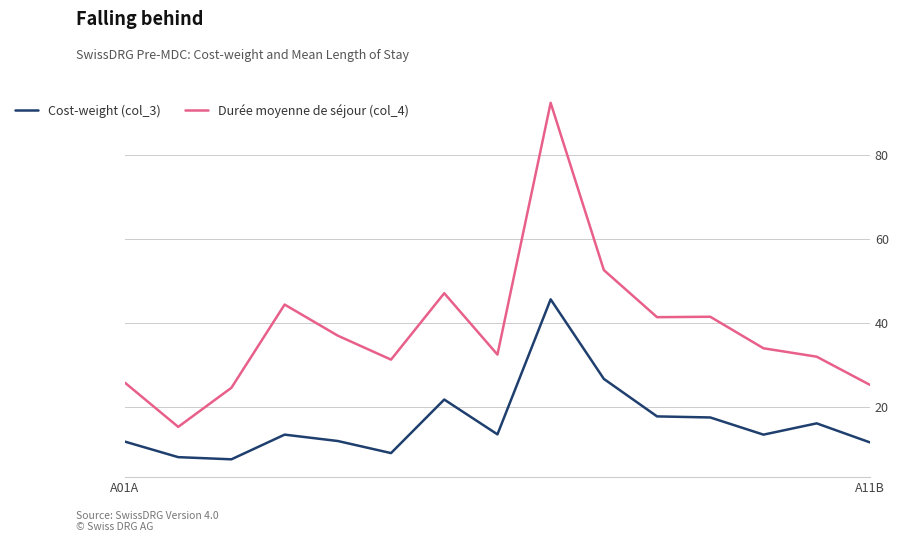

Which series has the largest total across all categories?

Durée moyenne de séjour (col_4)